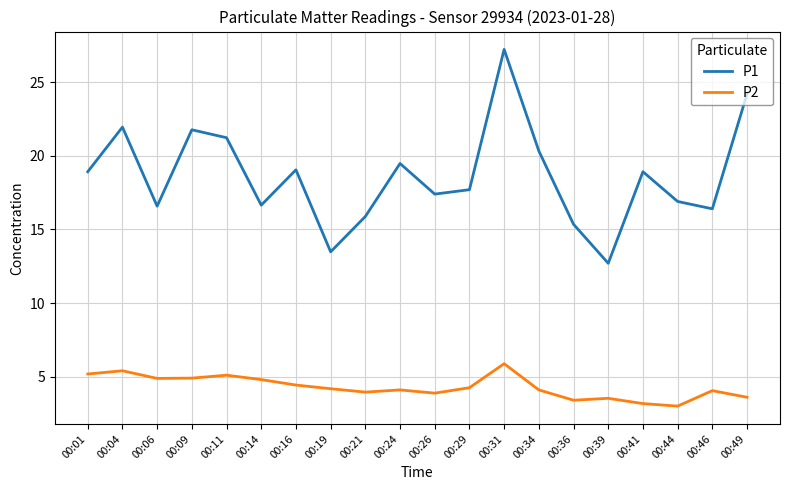

Which category has the highest value in the P1 series?

00:31